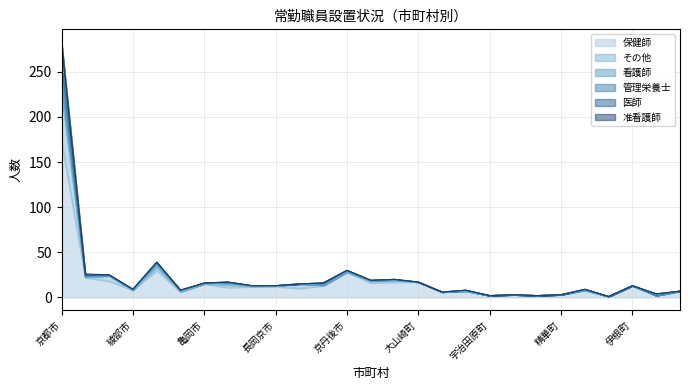

Which series has the largest total across all categories?

管理栄養士